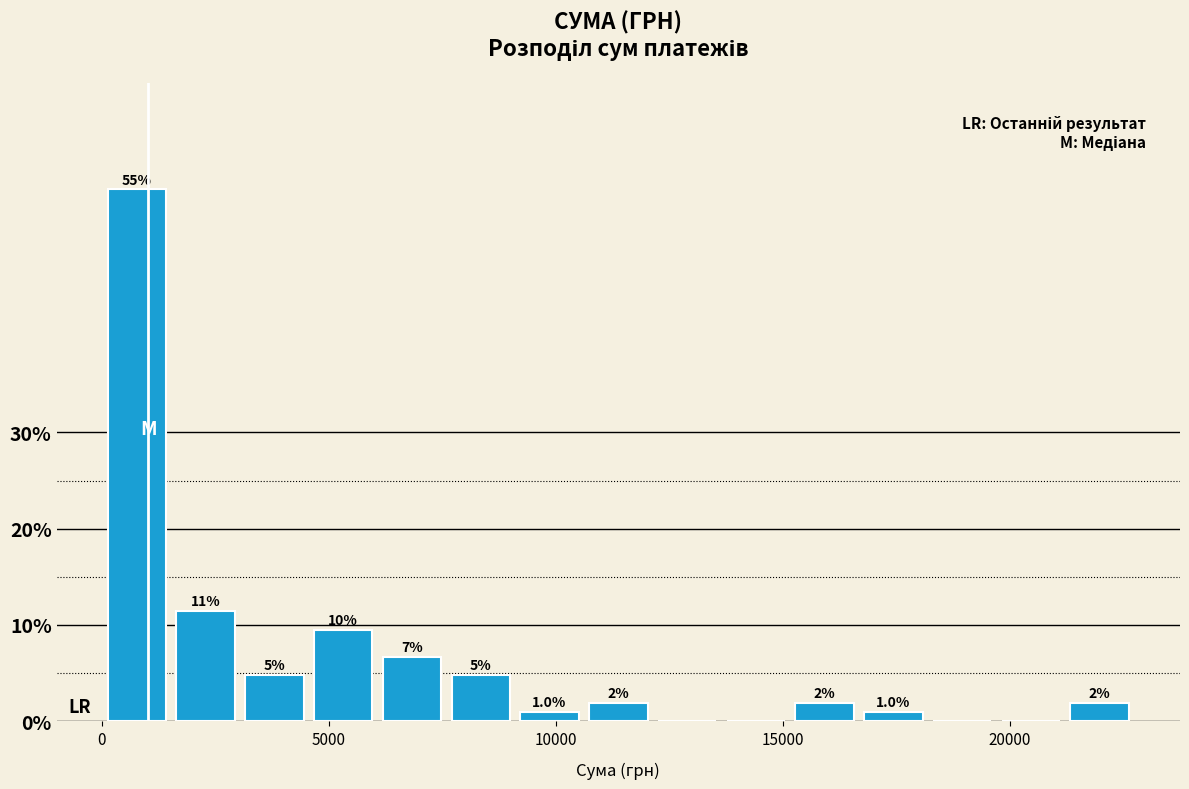

Read against the x-axis, roughly where is the centre of the tallest bar?

1000